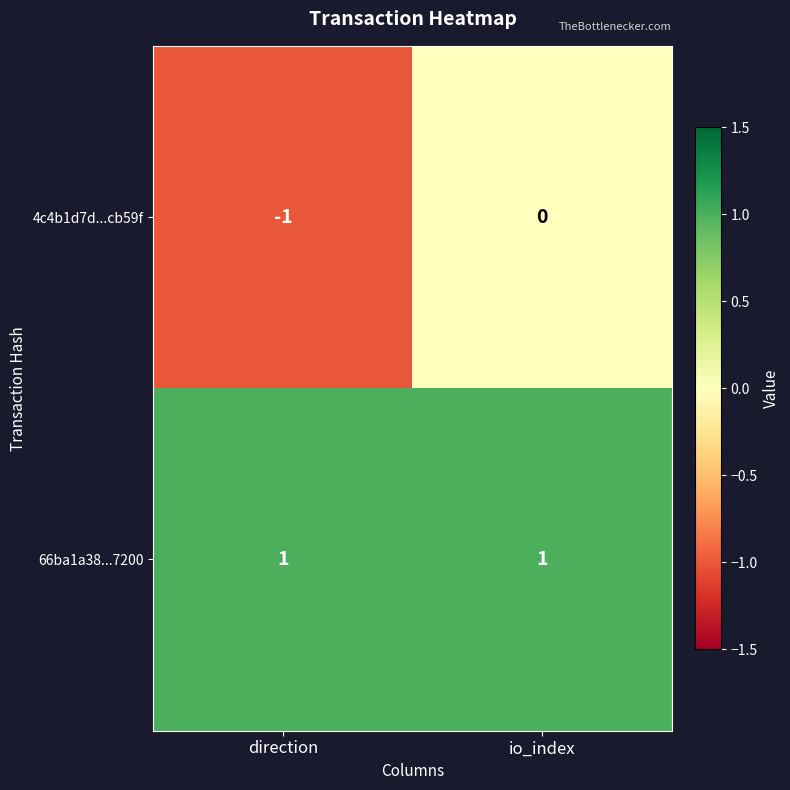

The 4c4b1d7d...cb59f series shows 0 at io_index. True or false?

True